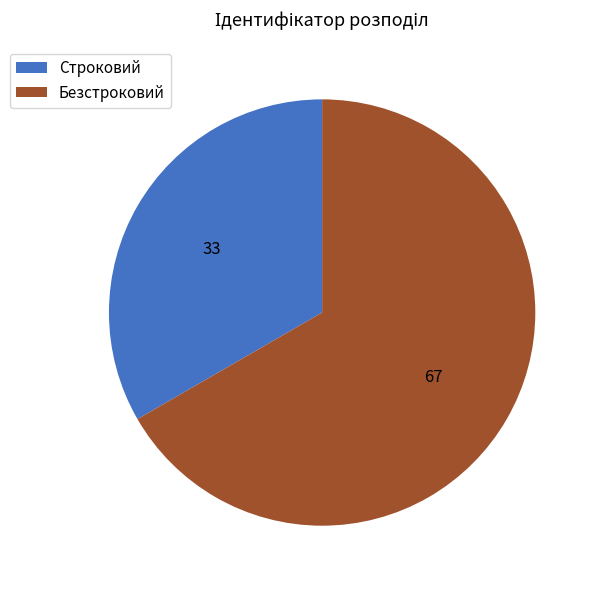

Rank the categories by value from lowest to highest.

Строковий, Безстроковий